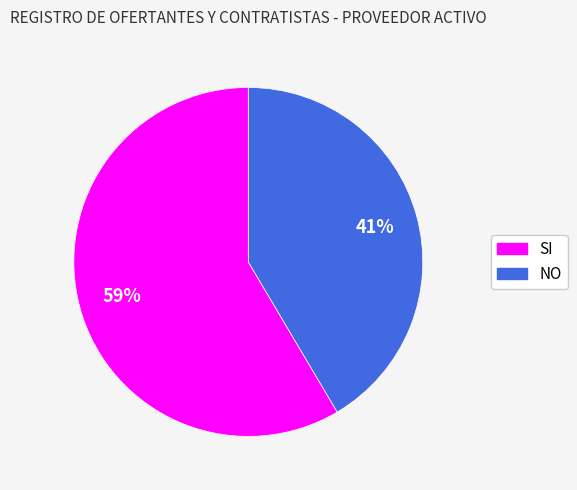

Between SI and NO, which is larger?

SI